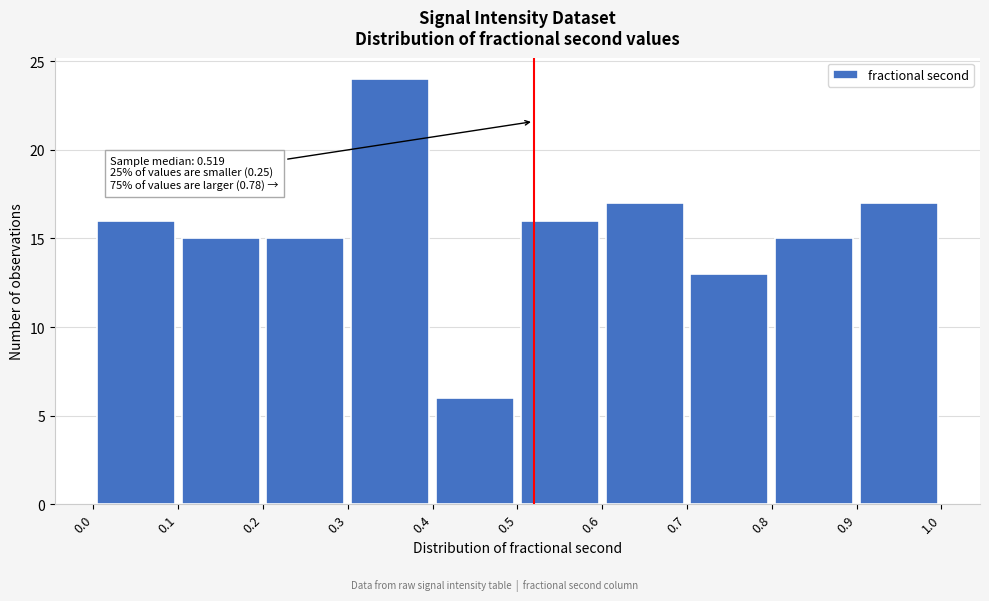

Over which range of the x-axis is the bar tallest?

0.3 to 0.4